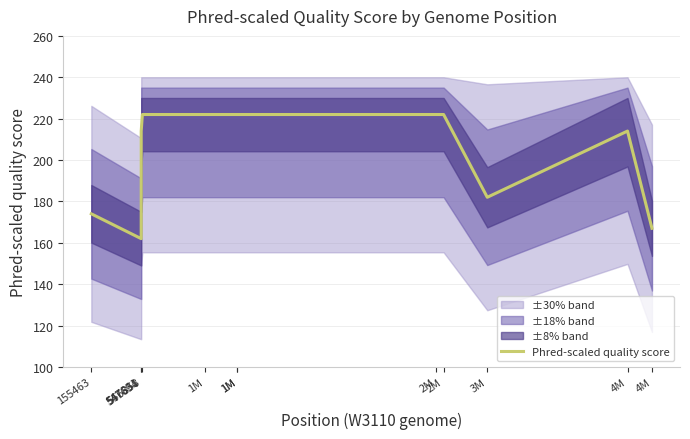

Reading right to left, extract all data points from this chart.

4M=167	4M=214	3M=182	2M=222	2M=222	1M=222	1M=222	1M=222	556858=222	547831=214	547694=162	155463=174